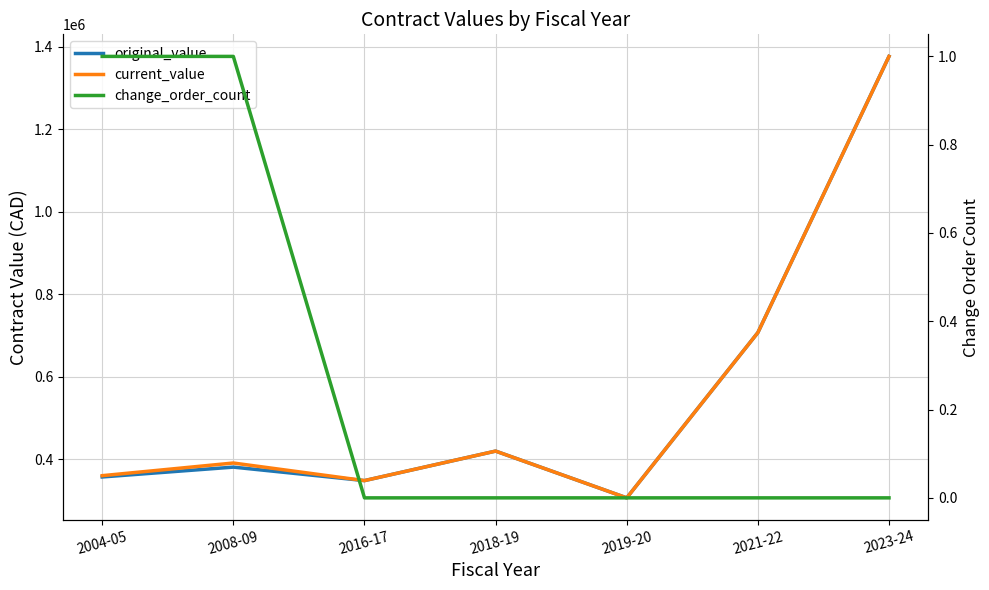

In original_value, how many points are lower than both neighbors (excluding endpoints)?

2